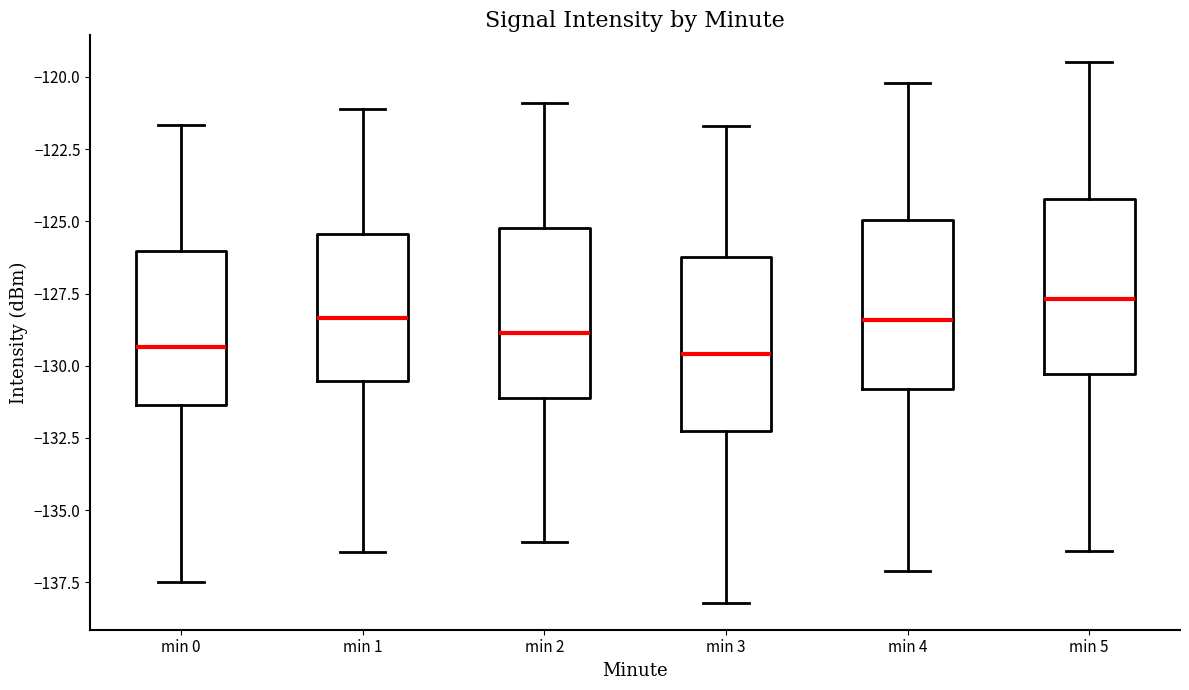

Reading left to right, transcribe this box plot: for each box, give where its median line is, the range the box spans, and where its two whiskers end, as read against the y-axis. The values are not printed on the chart, so give them approximately, as read against the axis.

min 0: median -129.5, box -131.5 to -126.0, whiskers -137.5 to -121.5
min 1: median -128.5, box -130.5 to -125.5, whiskers -136.5 to -121.0
min 2: median -129.0, box -131.0 to -125.0, whiskers -136.0 to -121.0
min 3: median -129.5, box -132.5 to -126.0, whiskers -138.0 to -121.5
min 4: median -128.5, box -131.0 to -125.0, whiskers -137.0 to -120.0
min 5: median -127.5, box -130.5 to -124.0, whiskers -136.5 to -119.5